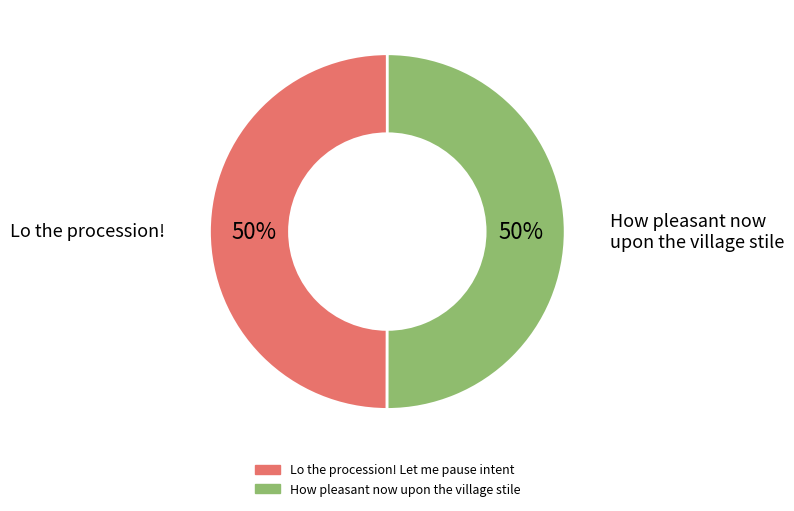

Approximately how many times larger is the value at How pleasant now upon the village stile compared to Lo the procession! Let me pause intent?

1.0